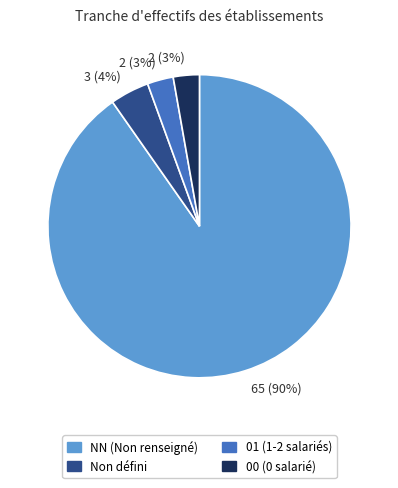

Is there a majority slice in this chart?

Yes